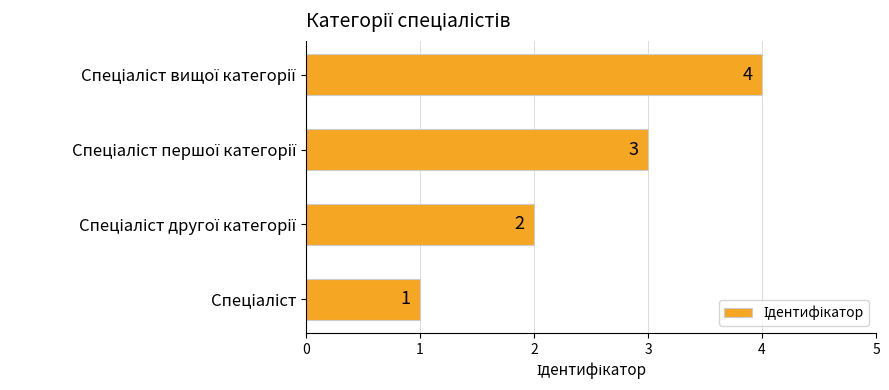

Count the values in the range 2 to 4.

3